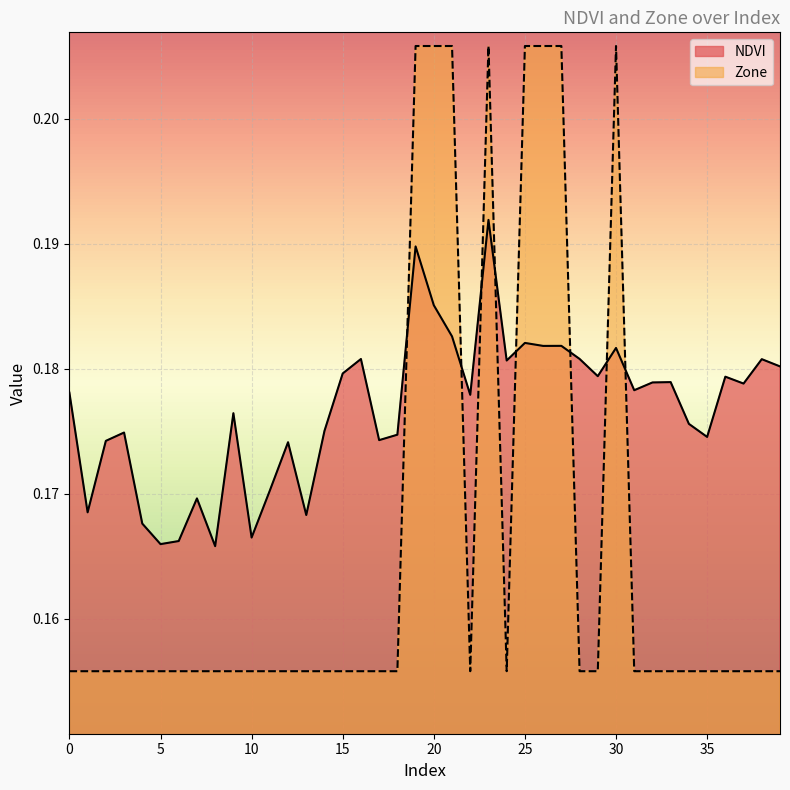

Where do Zone and NDVI first cross each other?

18 and 19